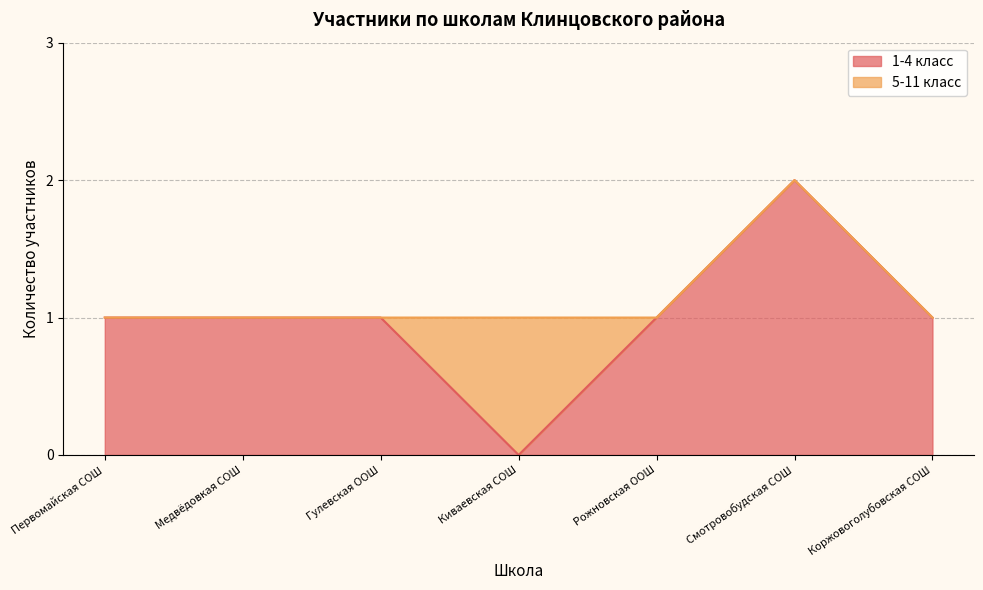

What is the label of the 3rd point from the right?

Рожновская ООШ